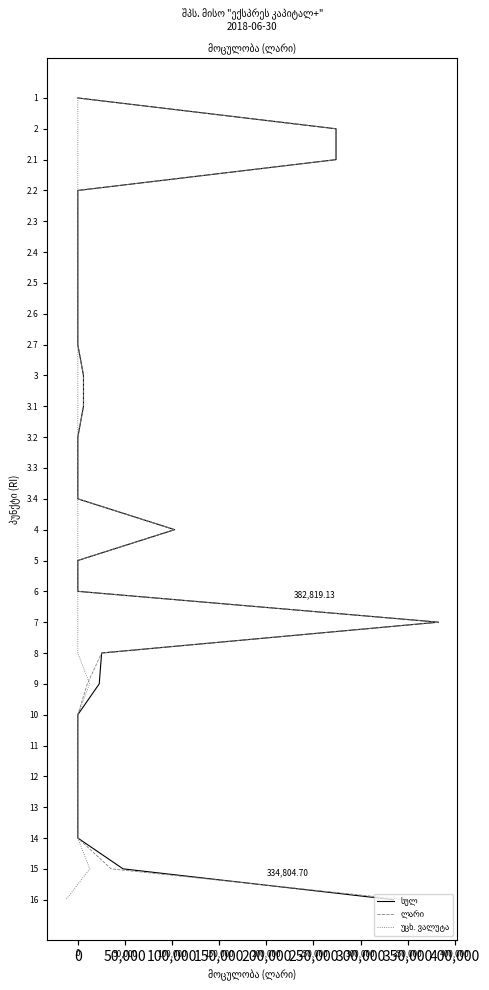

The უცხ. ვალუტა series shows 11 at 0. True or false?

False